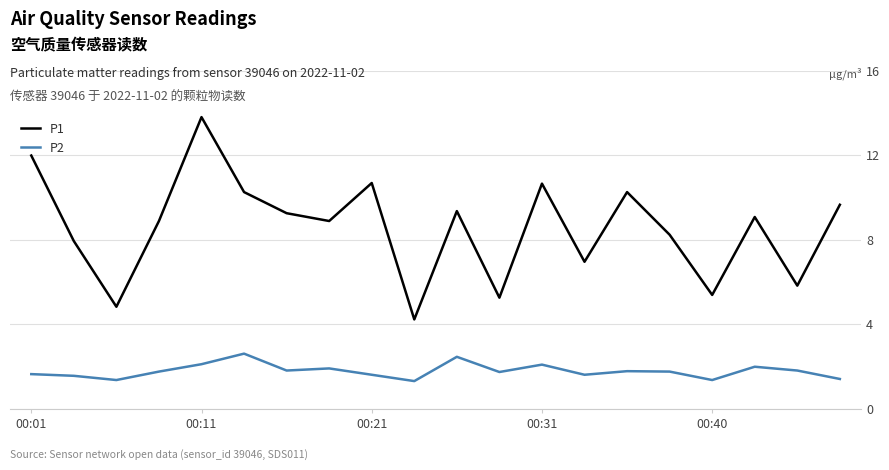

List the series in order of their peak value, lowest first.

P2, P1